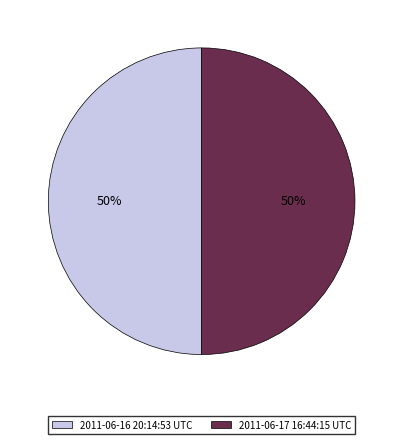

To the nearest percent, what is the average slice percentage?

50%